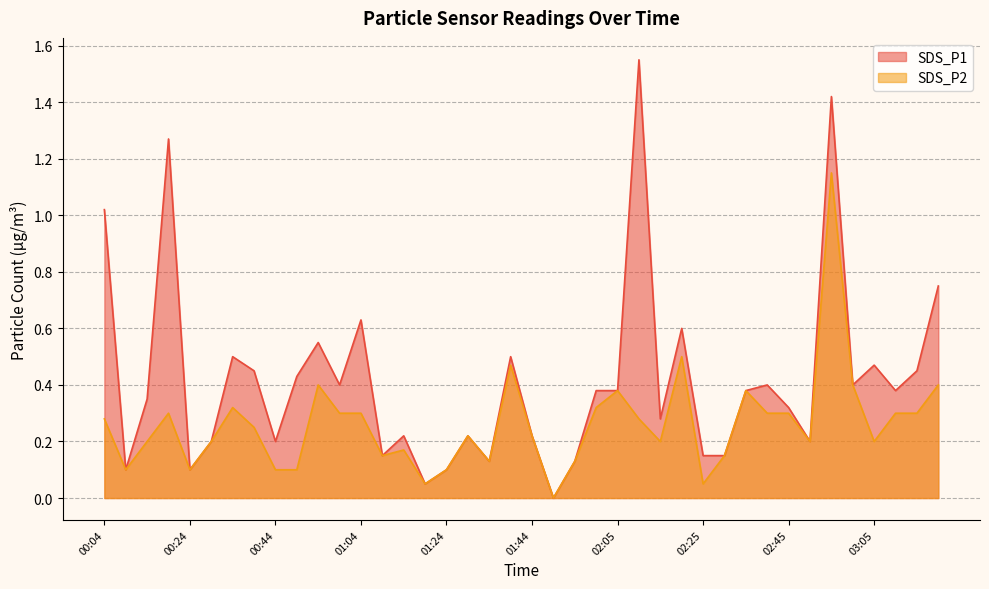

At how many categories does at least one series exceed 0?

39